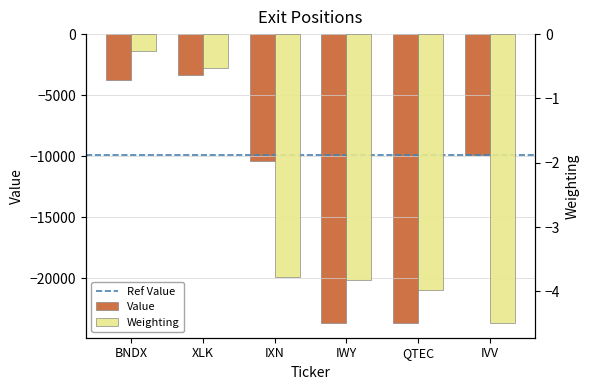

The value of Shares or principal amount at XLK is -0.3. True or false?

False